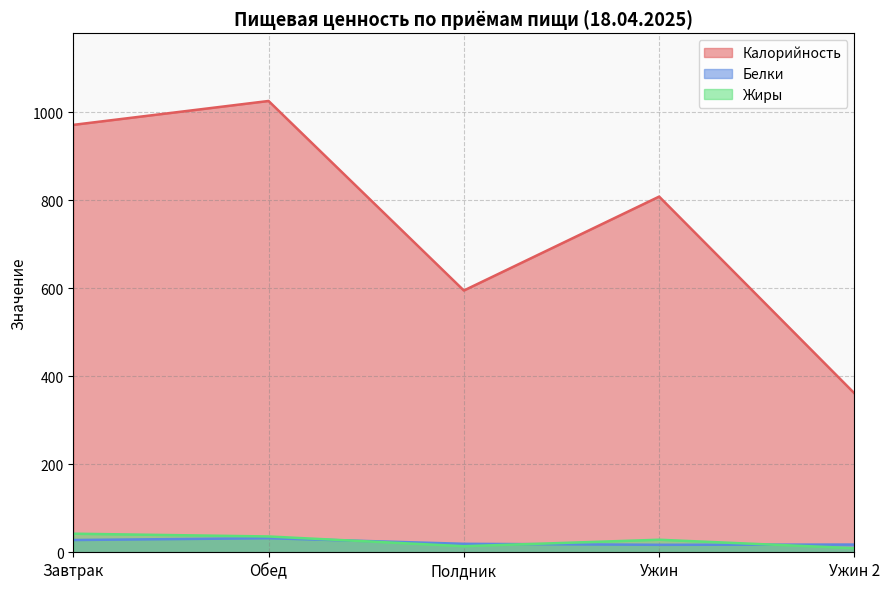

Where is the first local maximum for Белки?

Обед